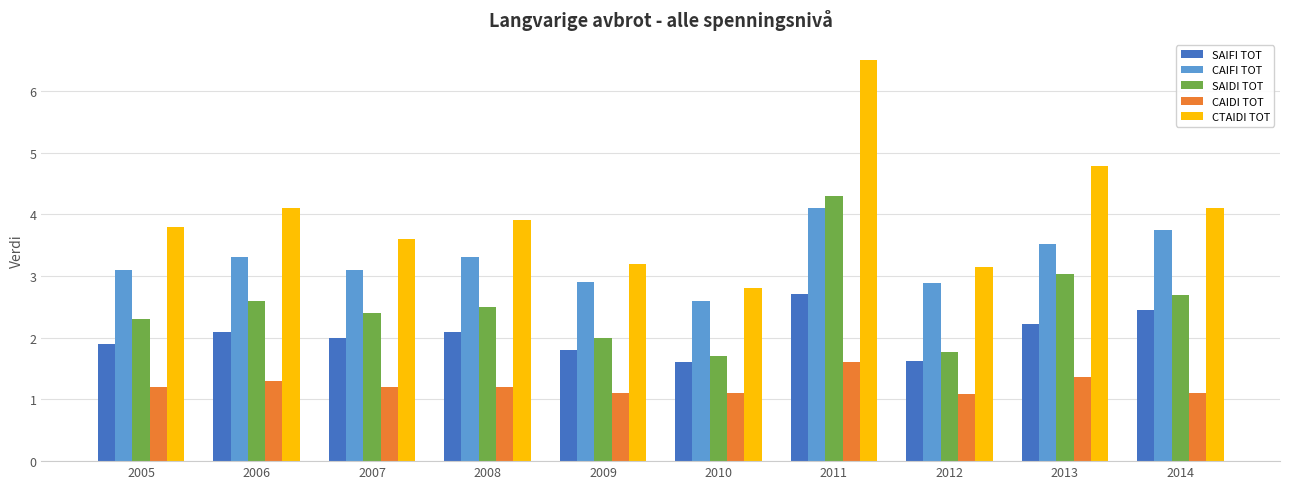

What is the approximate value of SAIFI TOT at 2009?

1.8